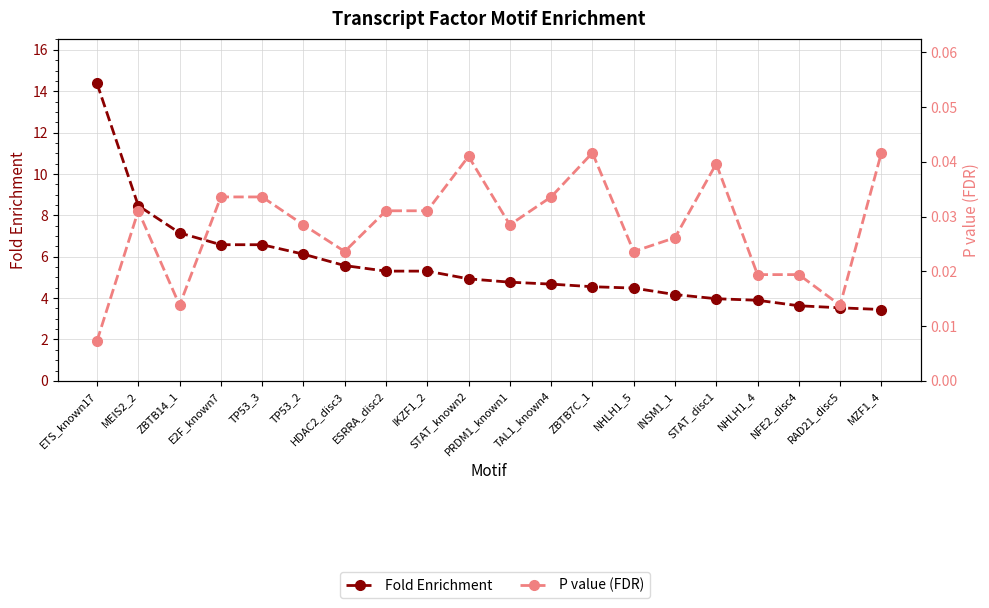

True or false: Fold Enrichment and P value (FDR) intersect in this chart.

False